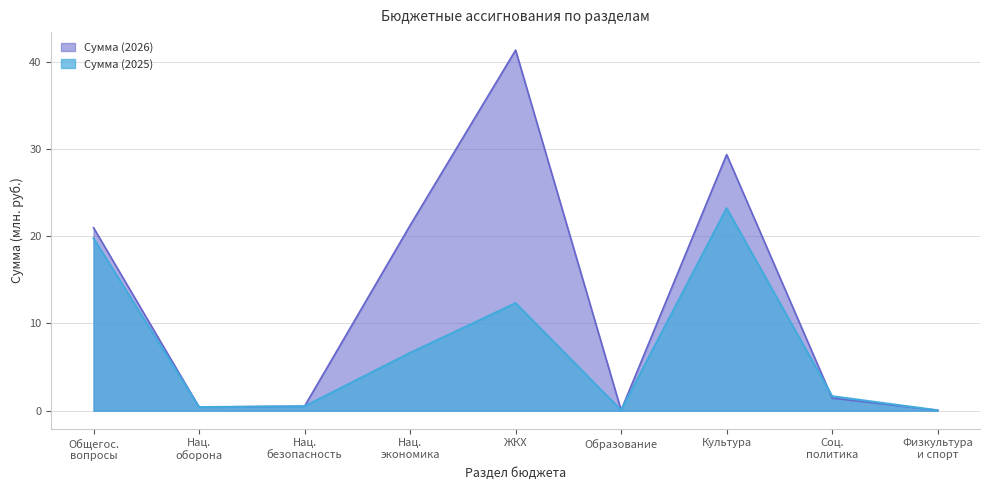

Rank the categories by Сумма (2025) value from lowest to highest.

Физкультура и спорт, Образование, Нац. оборона, Нац. безопасность, Соц. политика, Нац. экономика, ЖКХ, Общегос. вопросы, Культура